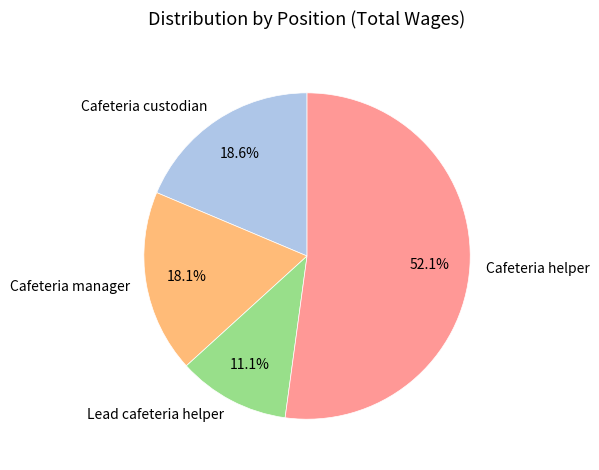

How many segments does this pie chart have?

4